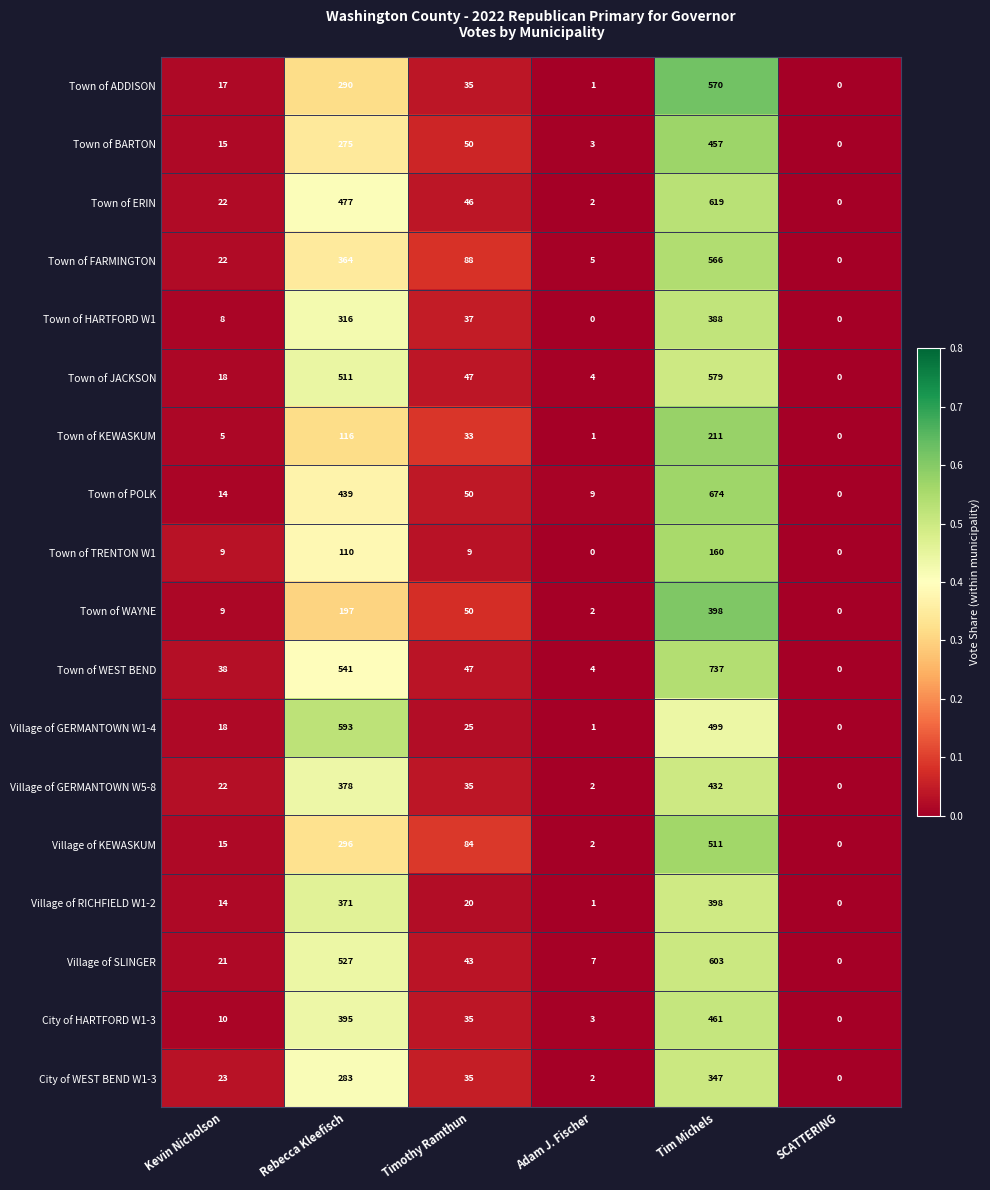

At Rebecca Kleefisch, list the series in order from smallest to largest.

Town of TRENTON W1, Town of KEWASKUM, Town of WAYNE, Town of BARTON, City of WEST BEND W1-3, Town of ADDISON, Village of KEWASKUM, Town of HARTFORD W1, Town of FARMINGTON, Village of RICHFIELD W1-2, Village of GERMANTOWN W5-8, City of HARTFORD W1-3, Town of POLK, Town of ERIN, Town of JACKSON, Village of SLINGER, Town of WEST BEND, Village of GERMANTOWN W1-4